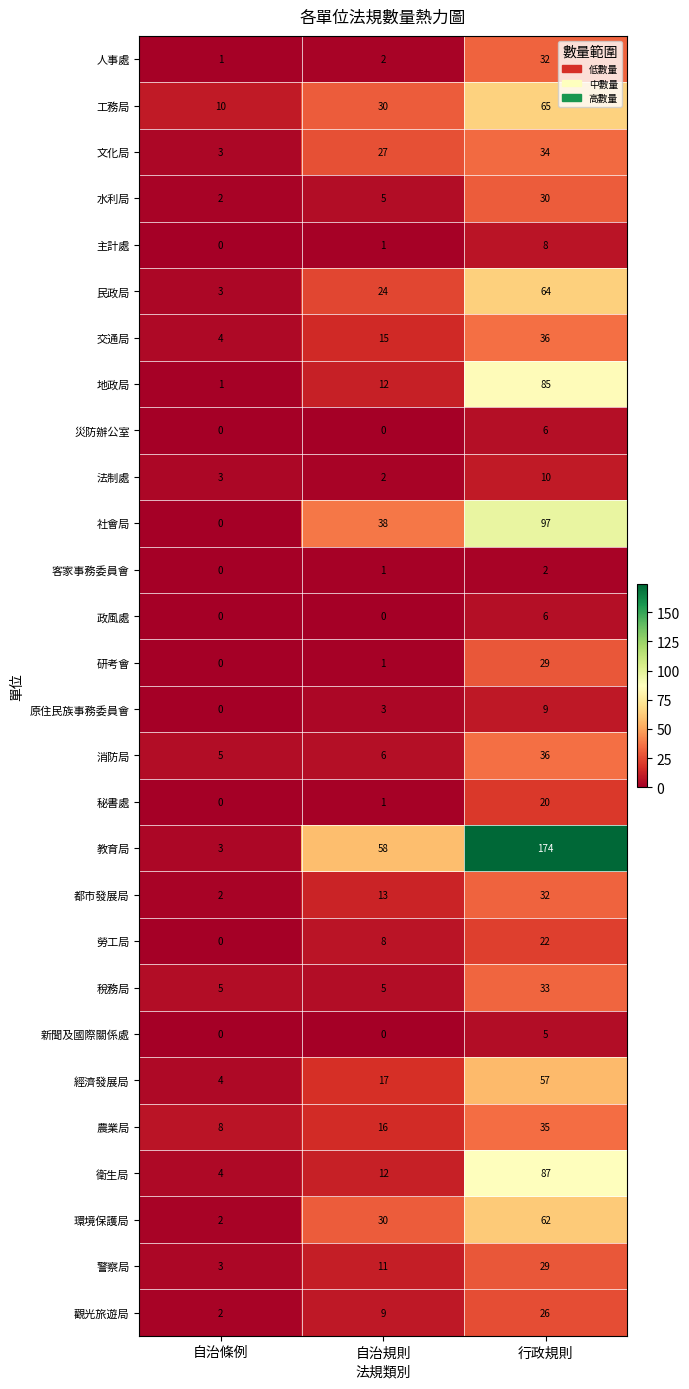

The value of 教育局 at 自治規則 is 58. True or false?

True